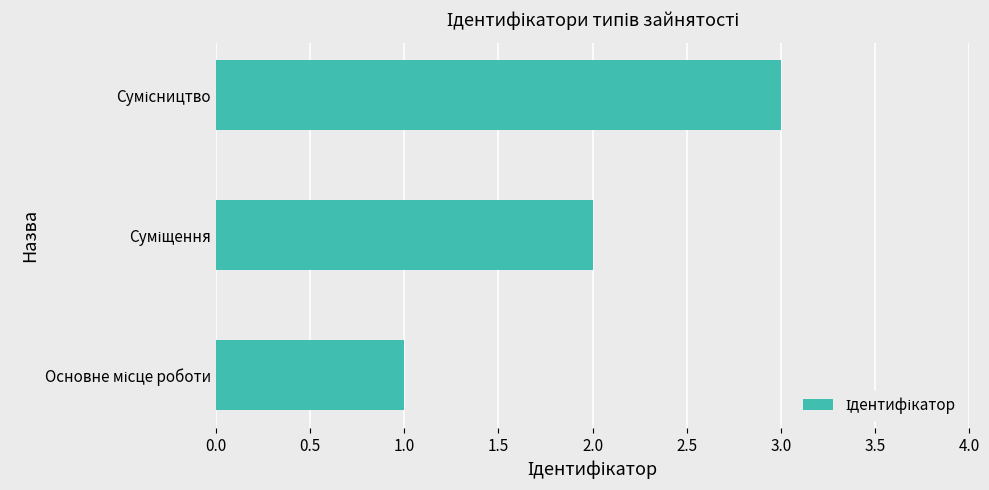

What is the sum of all values?

6